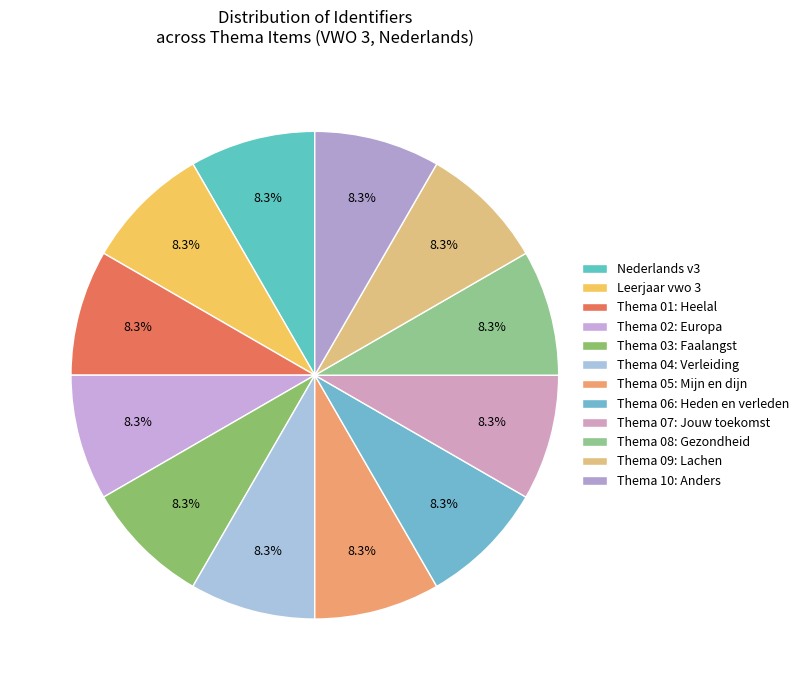

Is there any slice that represents more than half of the pie?

No